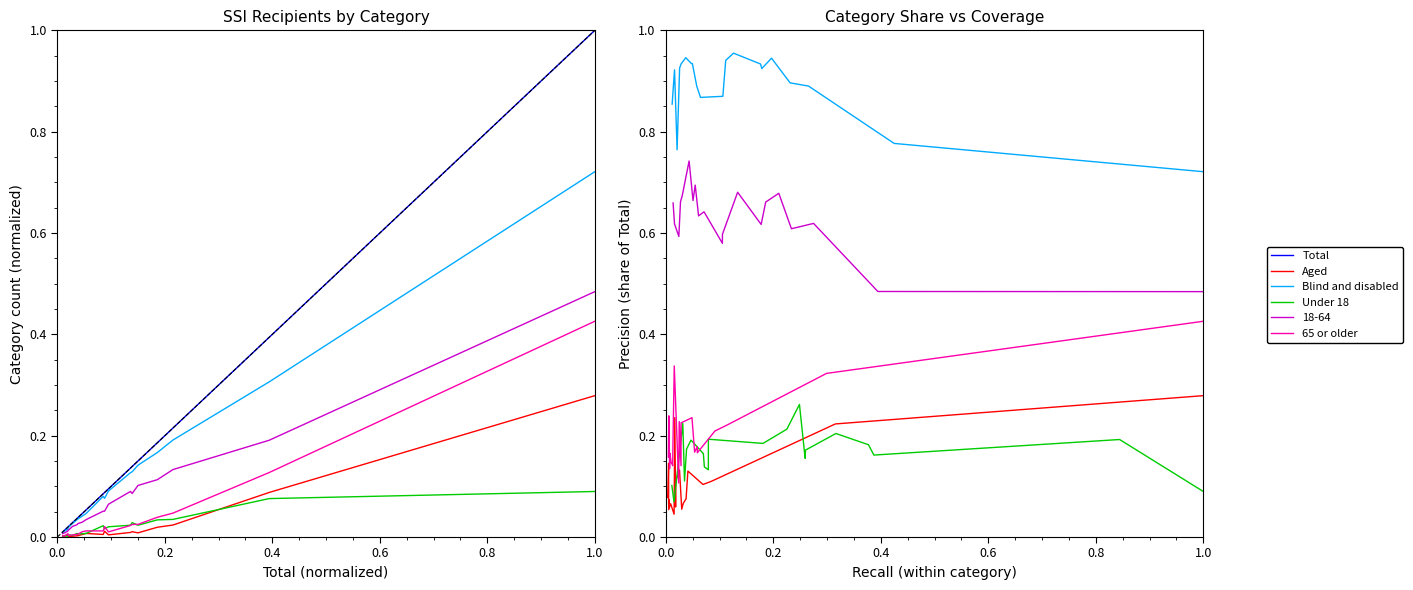

After their last crossing, which series has the higher values: Aged or Total?

Total